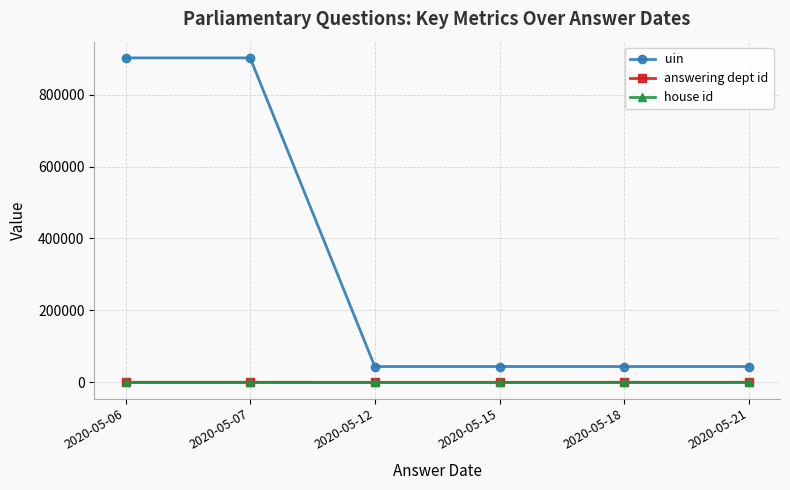

What is the greatest value displayed?

902300.5